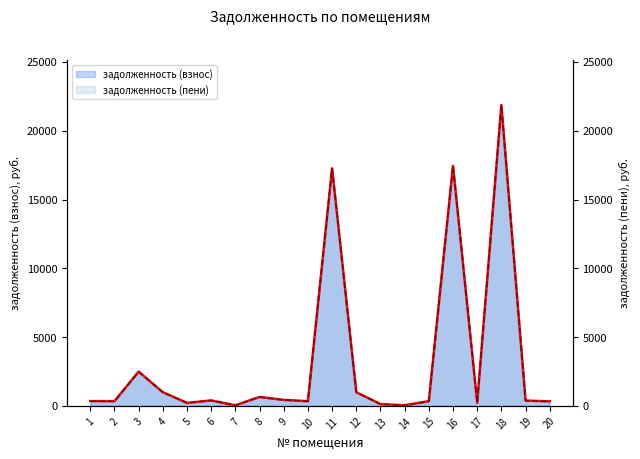

How many lines are shown in the chart?

2